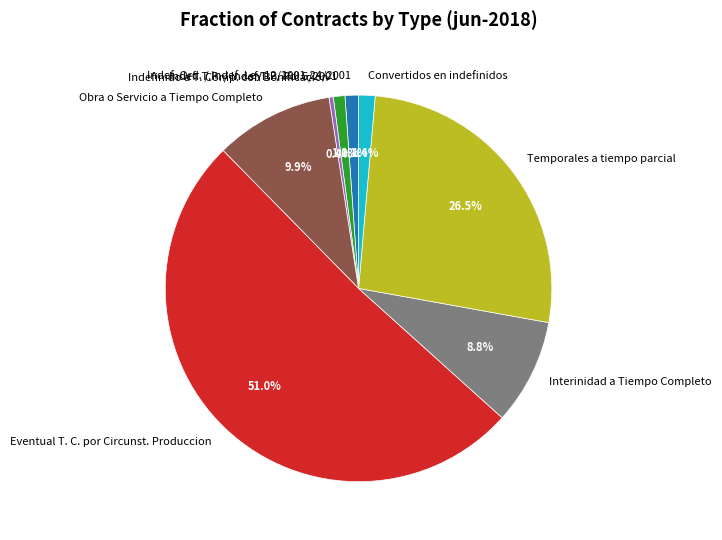

Does any single category account for the majority?

Yes